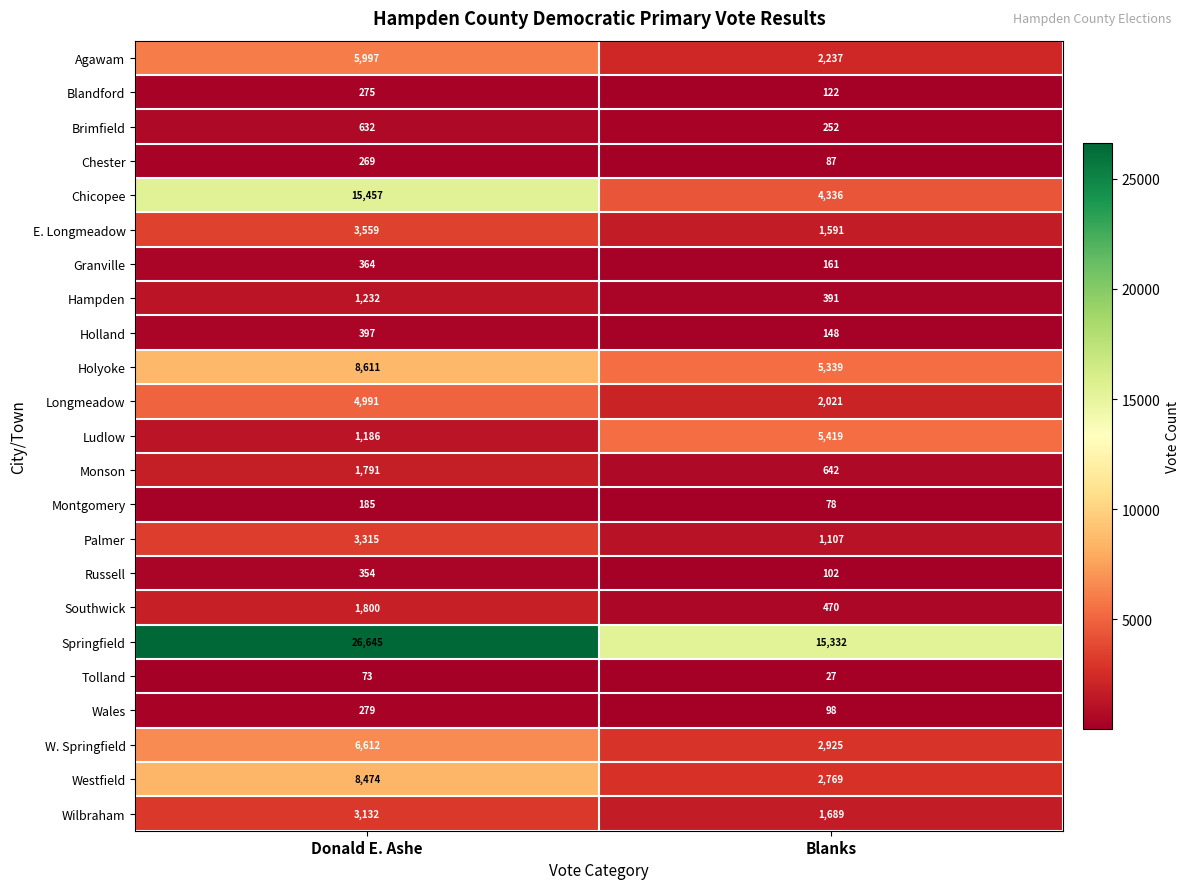

True or false: Holyoke has a value of 5339 at Blanks.

True